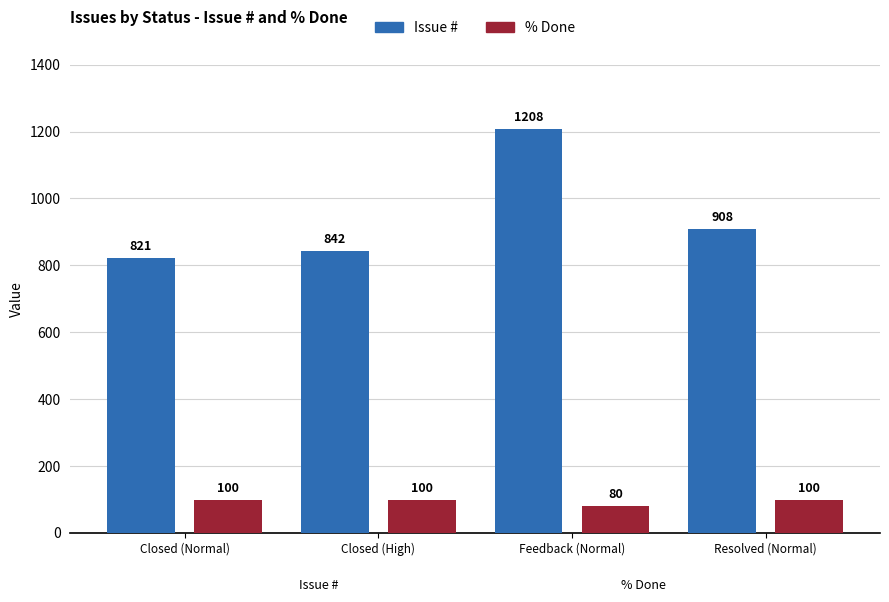

What are all the series names shown in the legend?

Issue #, % Done